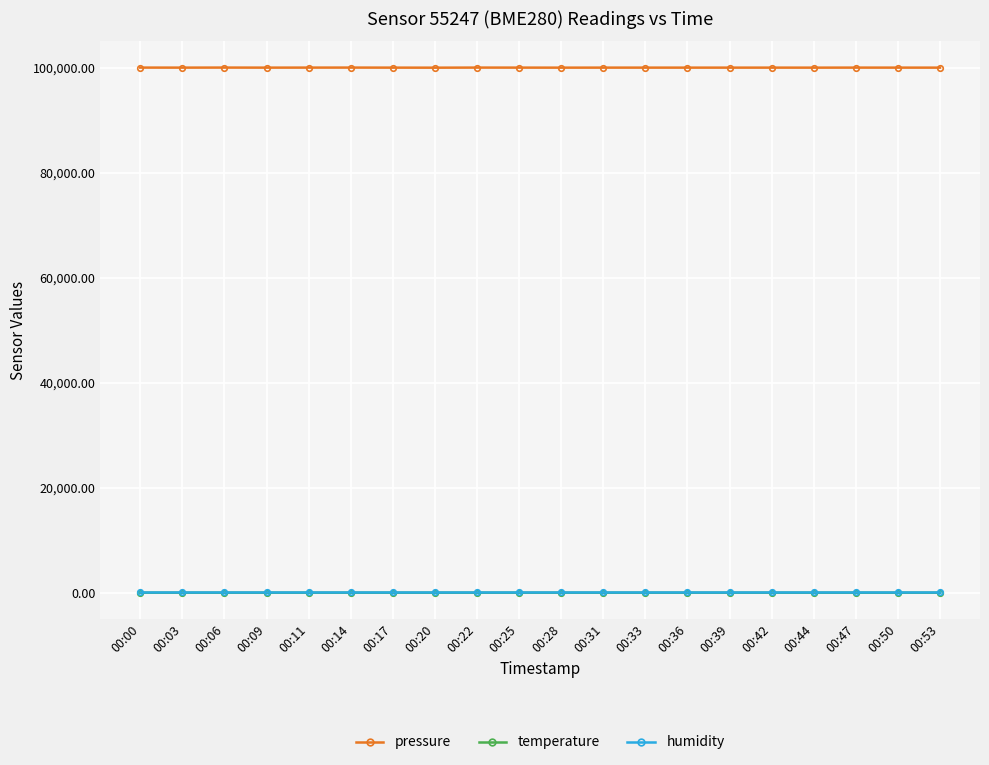

True or false: temperature has more than 1 interior local peaks.

True